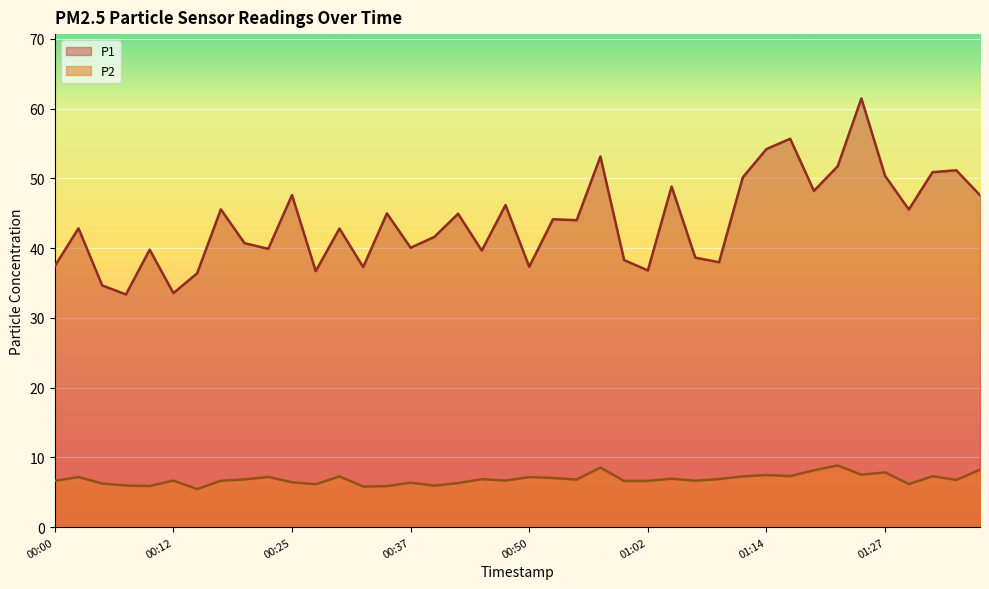

Does the chart display data point markers on the line(s)?

No